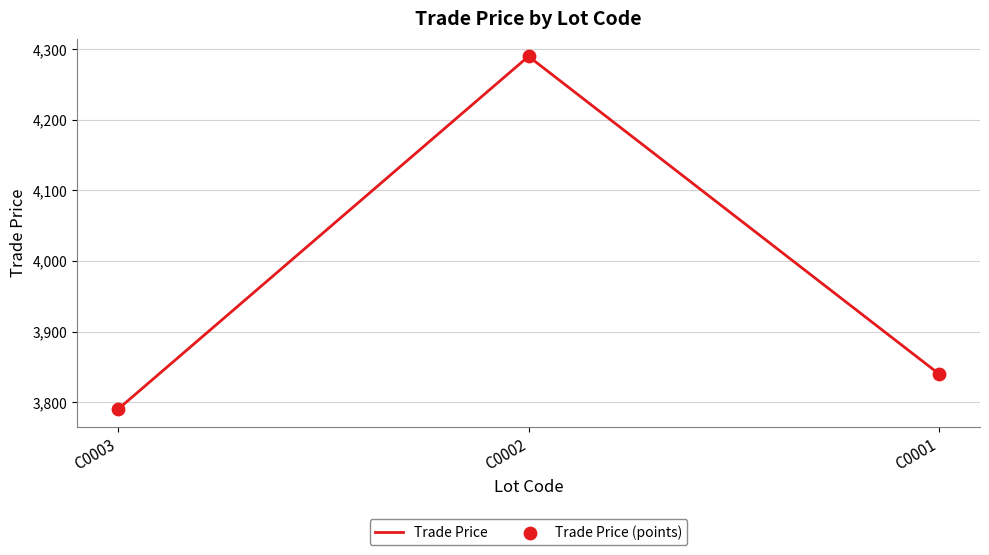

Read the value at C0003, to the nearest 50.

3800